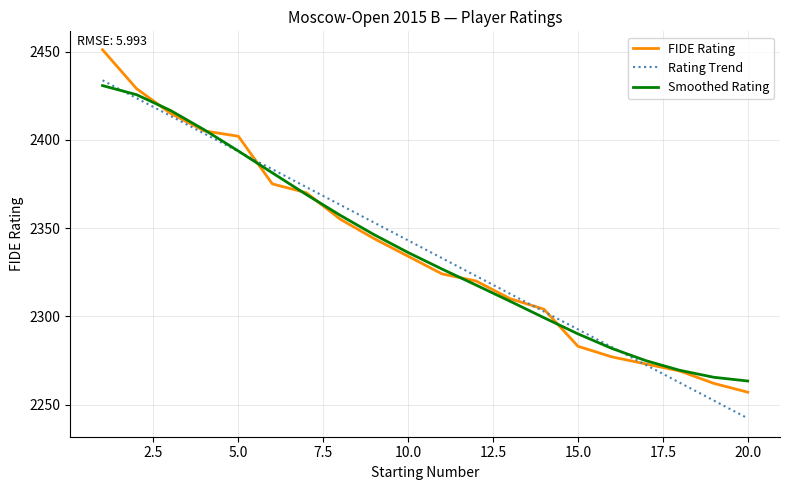

What is the smallest value displayed?

2242.2